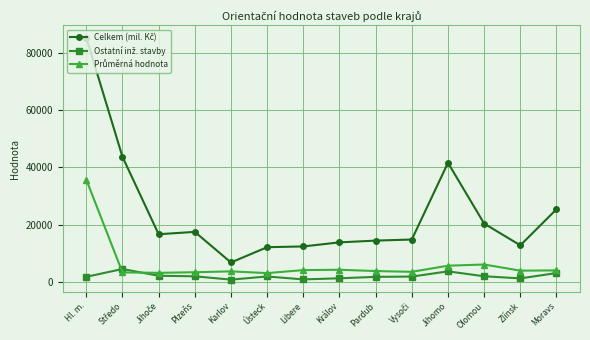

What is the difference between the highest and lowest values at Moravs?

22320